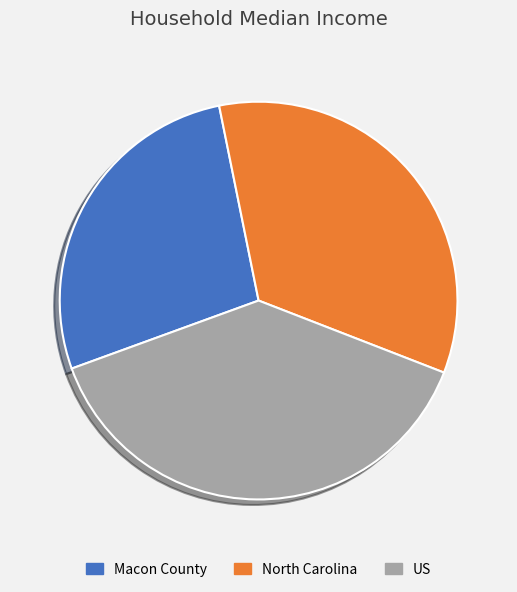

Is North Carolina the majority of the pie?

No